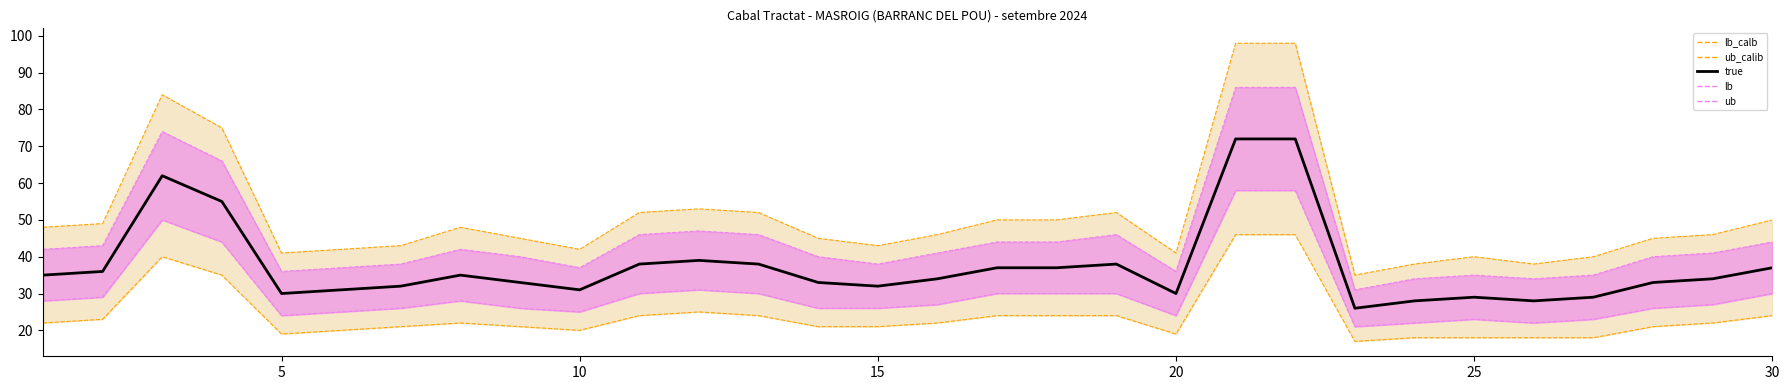

Which series has the largest total across all categories?

ub_calib_line